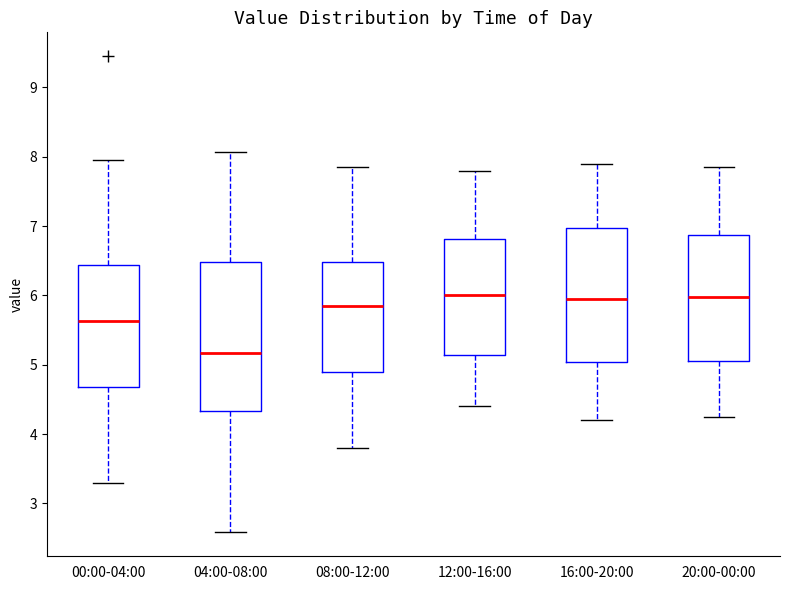

Reading left to right, transcribe this box plot: for each box, give where its median line is, the range the box spans, and where its two whiskers end, as read against the y-axis. The values are not printed on the chart, so give them approximately, as read against the axis.

00:00-04:00: median 5.6, box 4.7 to 6.4, whiskers 3.3 to 8.0
04:00-08:00: median 5.2, box 4.3 to 6.5, whiskers 2.6 to 8.1
08:00-12:00: median 5.9, box 4.9 to 6.5, whiskers 3.8 to 7.9
12:00-16:00: median 6.0, box 5.1 to 6.8, whiskers 4.4 to 7.8
16:00-20:00: median 6.0, box 5.0 to 7.0, whiskers 4.2 to 7.9
20:00-00:00: median 6.0, box 5.1 to 6.9, whiskers 4.3 to 7.9